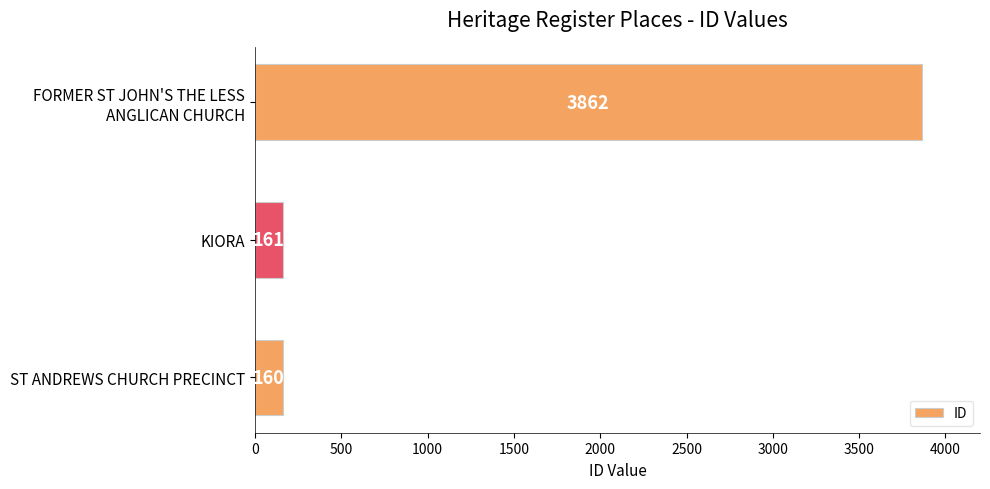

At which category does the chart reach its peak across all series?

FORMER ST JOHN'S THE LESS
ANGLICAN CHURCH